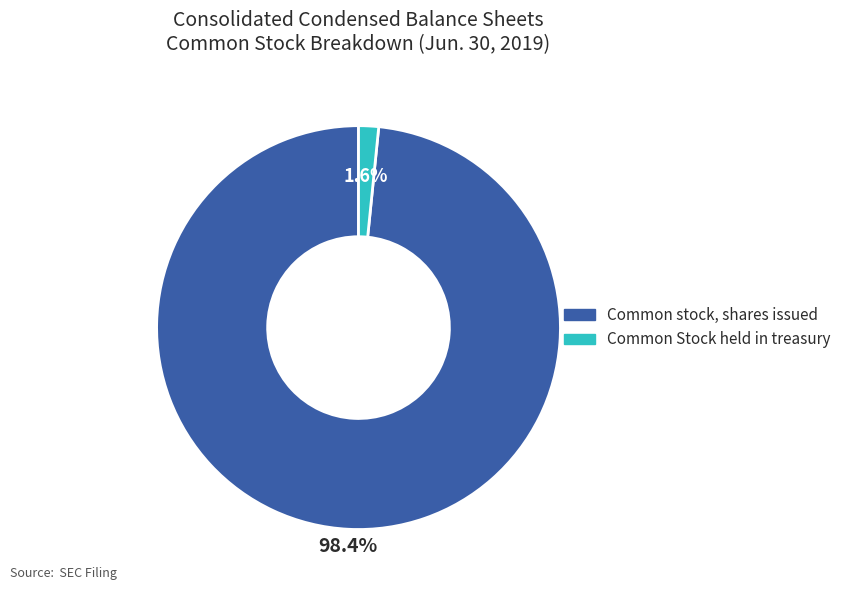

To the nearest percent, what is the difference between the largest and smallest slice percentages?

97%